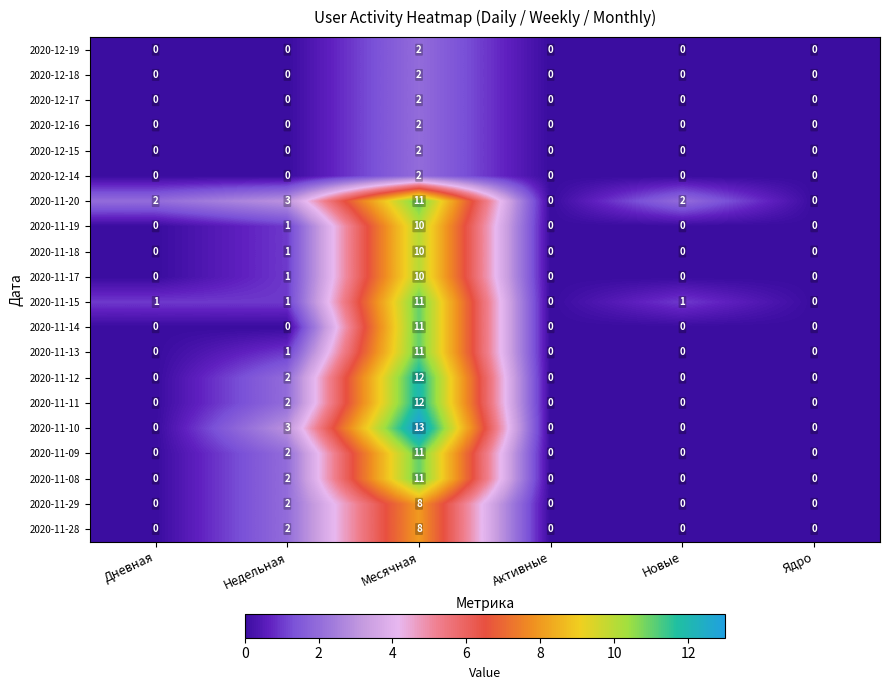

The value of 2020-11-10 at Дневная is 5. True or false?

False